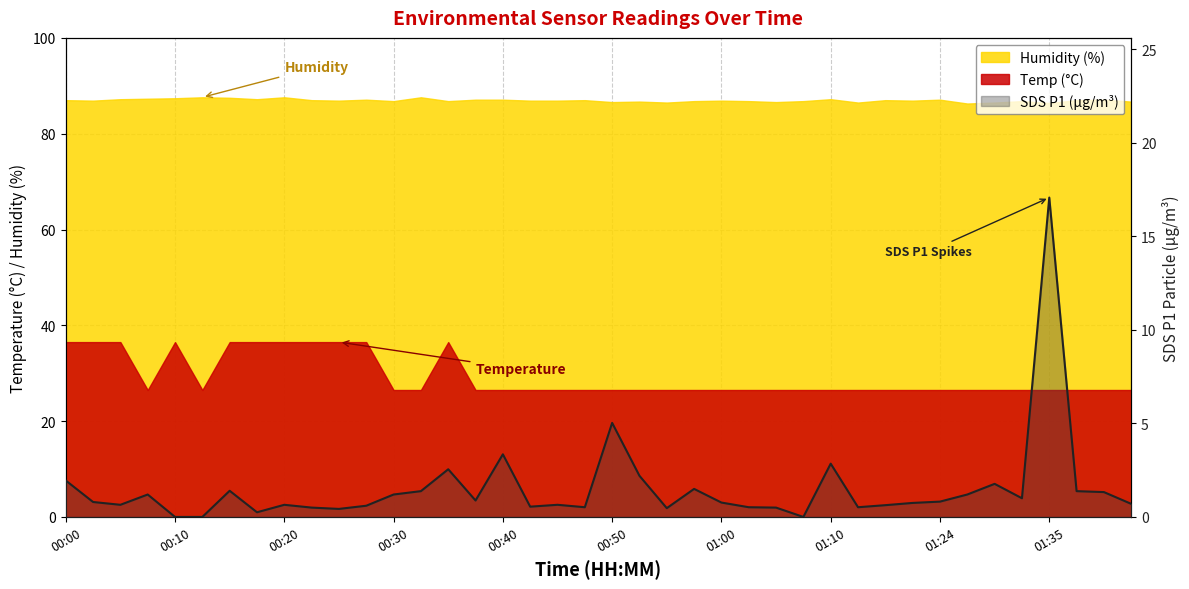

What is the change in value from 00:30 to 20?

+3.8